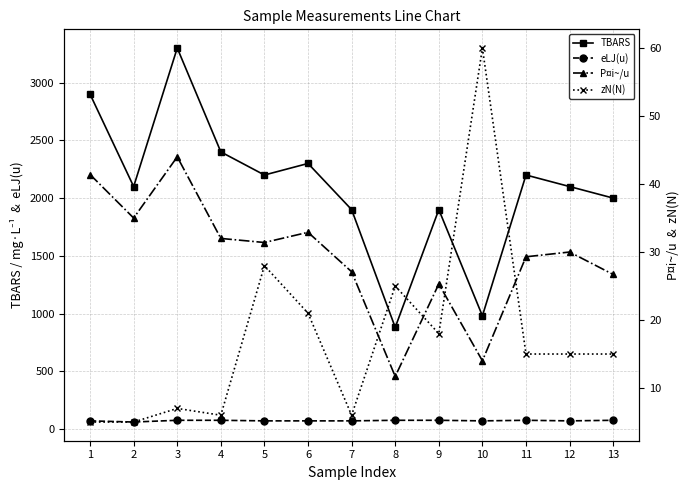

At which label is P¤i~/u closest to 27?

7